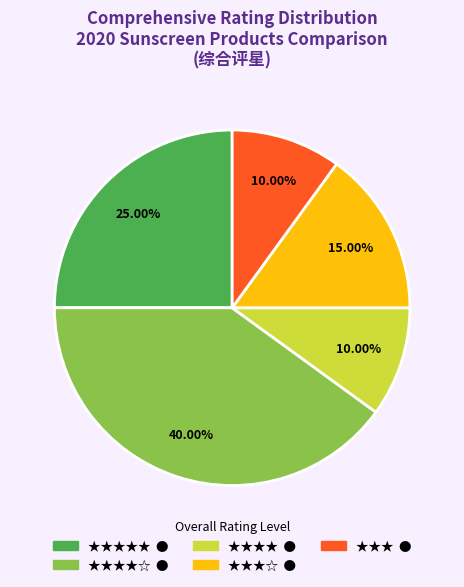

Does any single category account for the majority?

No